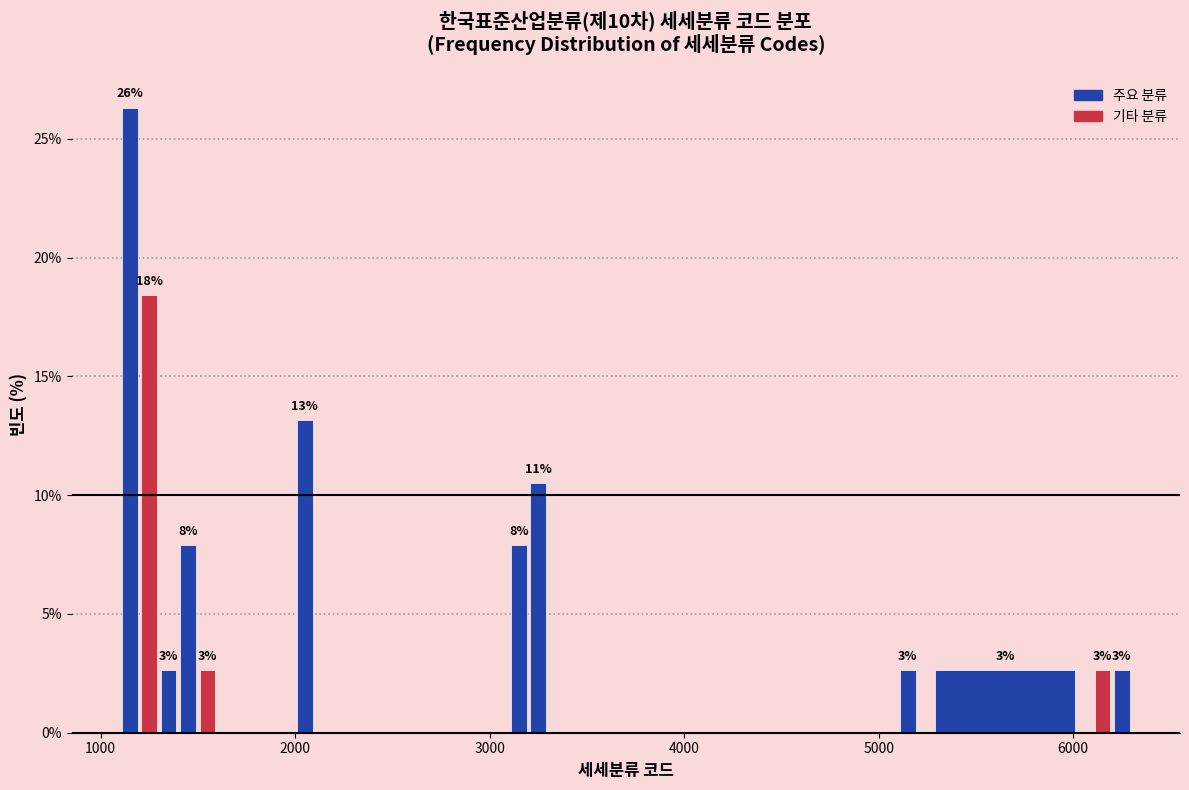

Around what value on the x-axis is the tallest bar? Give the approximate position of its centre, as read against the axis.

1200